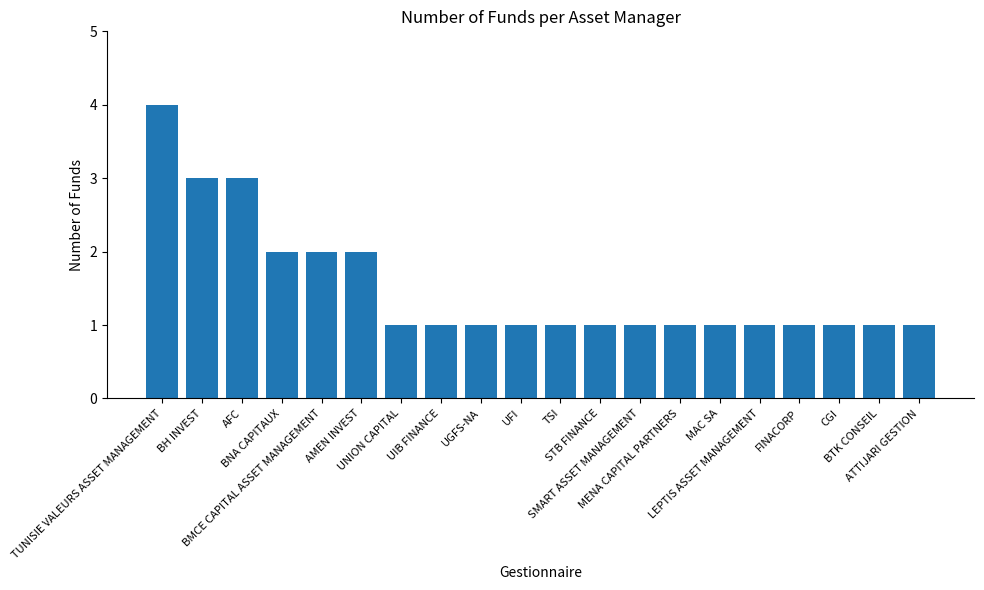

What is the average value?

2